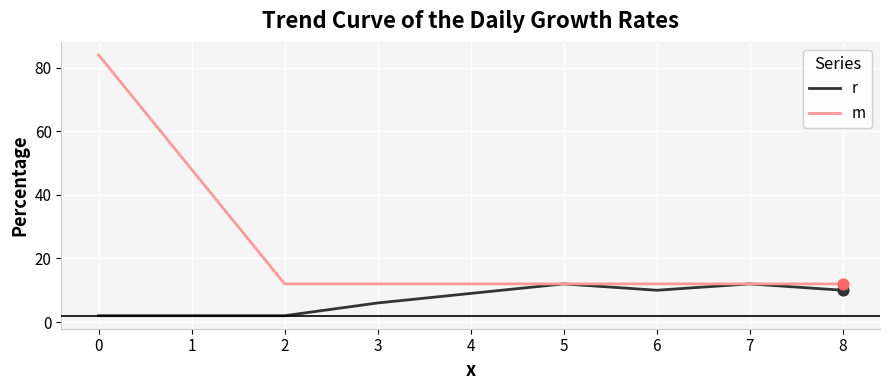

What is the total value across all series at 3?

18